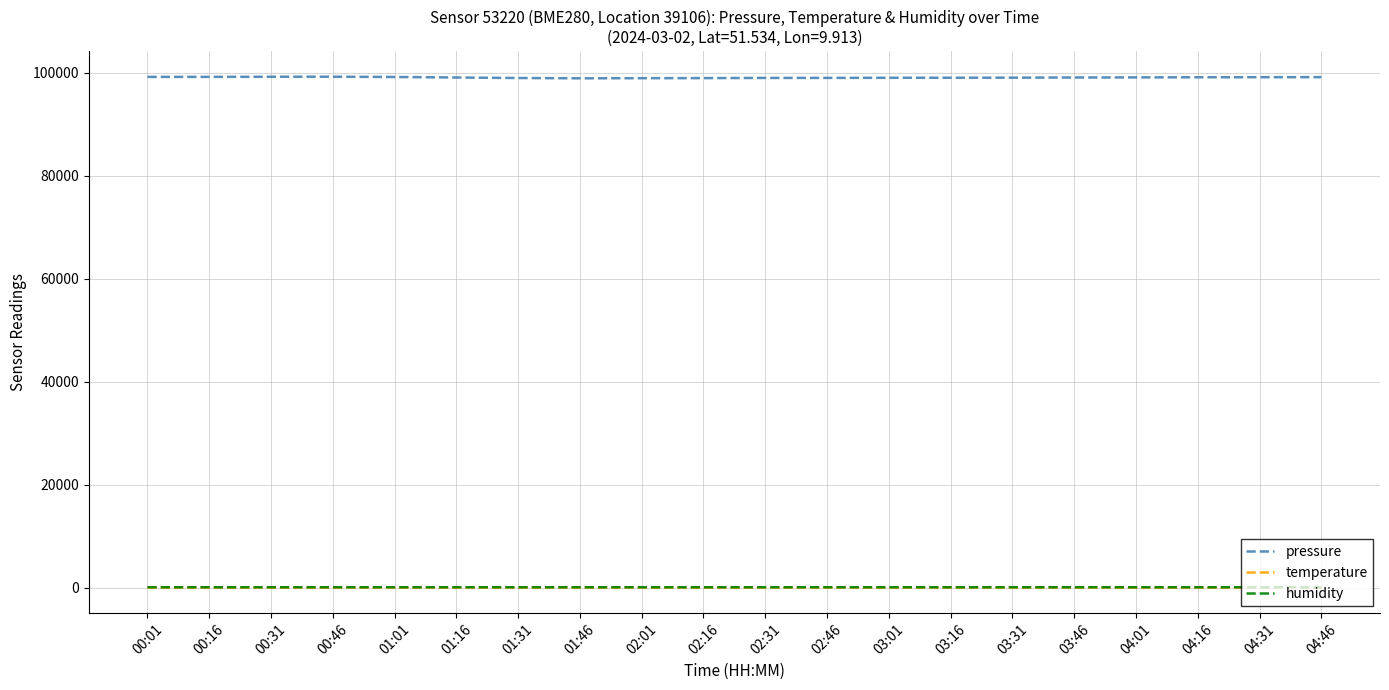

Which series has the largest total across all categories?

pressure